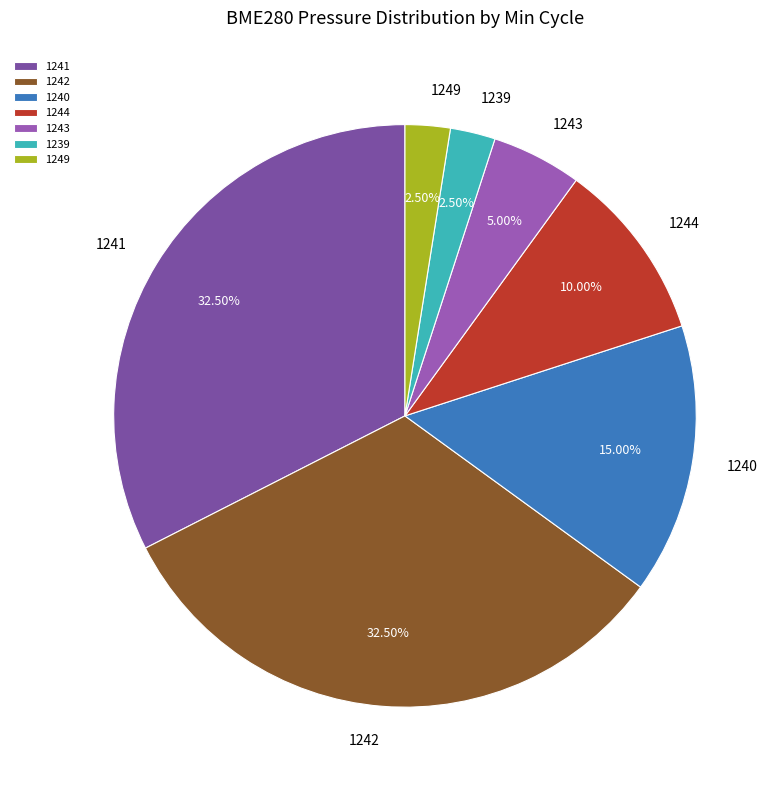

Is 1242 the majority of the pie?

No